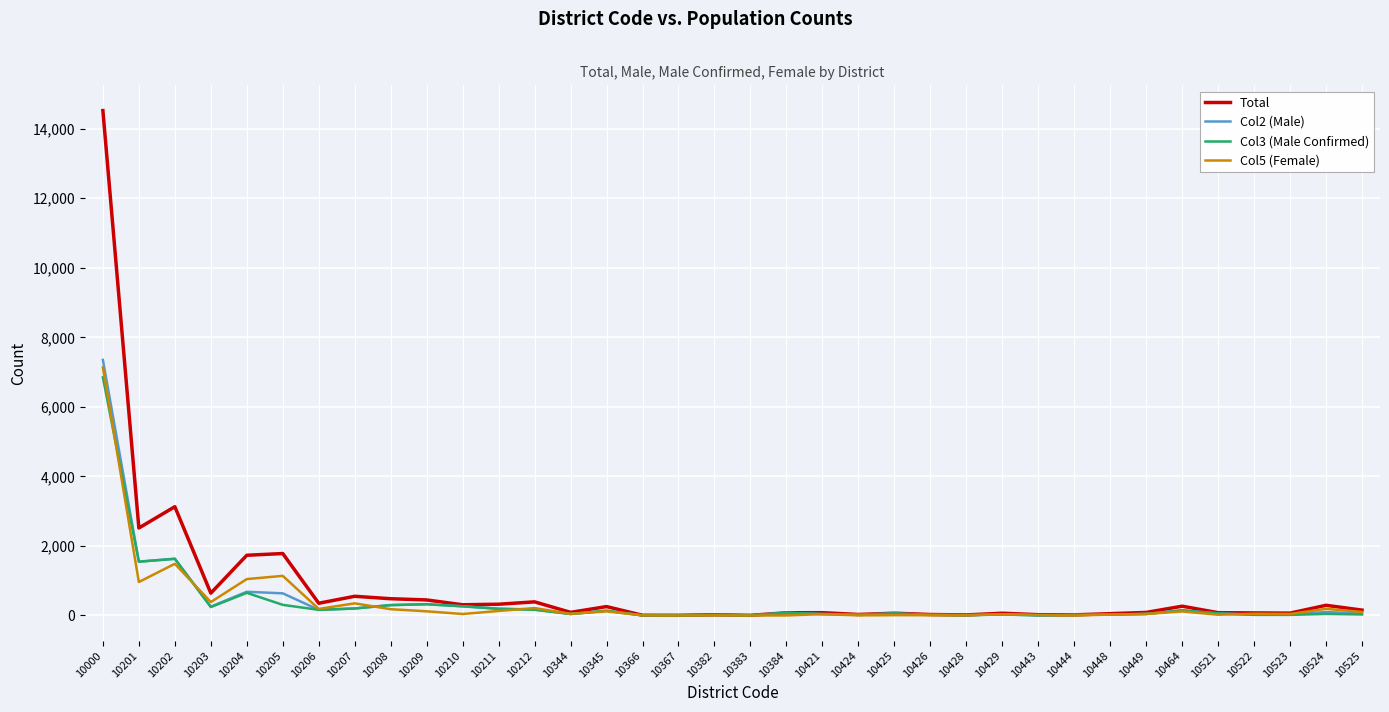

Rank the series by their maximum value, from highest to lowest.

Total, Col2 (Male), Col5 (Female), Col3 (Male Confirmed)